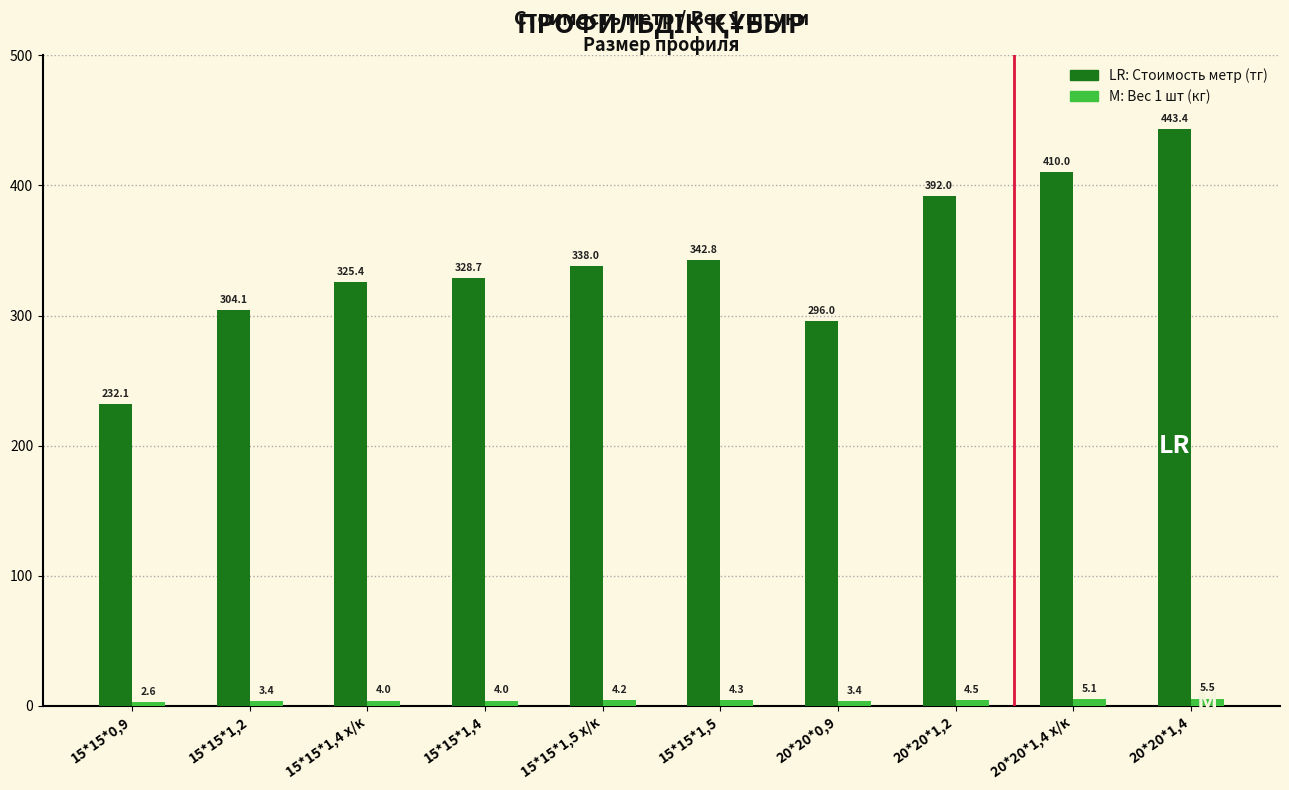

Reading left to right, what are all the values shown in this chart?

Стоимость метр (тг): 232.1	304.1	325.4	328.7	338.0	342.8	296.0	392.0	410.0	443.4
Вес 1 шт (кг): 2.6	3.4	4.0	4.0	4.2	4.3	3.4	4.5	5.1	5.5